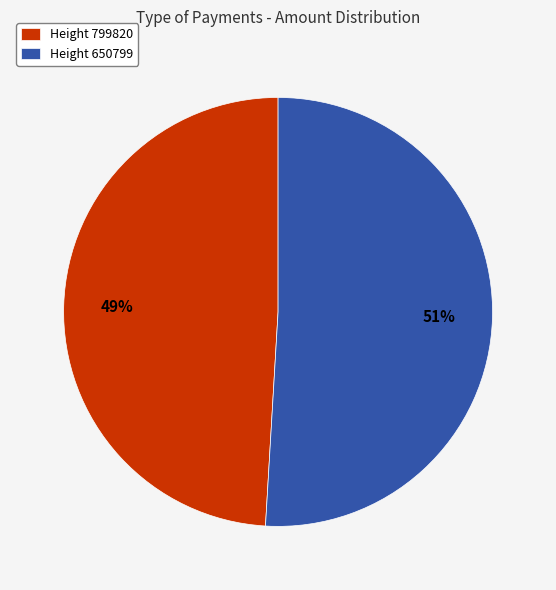

What percentage is the Height 799820 slice, to the nearest percent?

49%